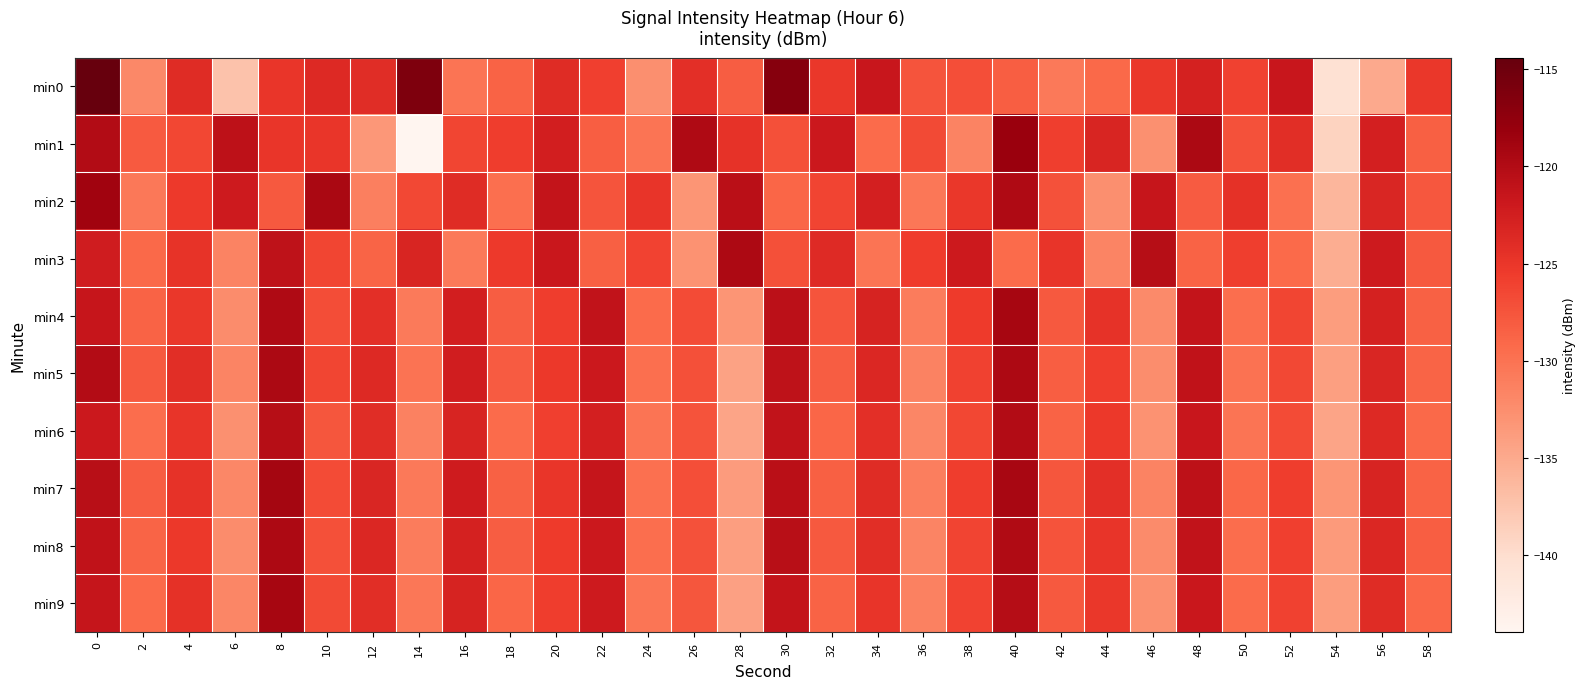

Reading left to right, transcribe all the data shown in this chart.

min0: 0=-114.4	2=-132.0	4=-123.9	6=-137.3	8=-125.0	10=-123.7	12=-124.1	14=-116.1	16=-130.1	18=-128.7	20=-123.9	22=-125.8	24=-132.6	26=-124.3	28=-128.2	30=-116.8	32=-125.1	34=-121.6	36=-127.5	38=-127.0	40=-128.3	42=-130.7	44=-129.1	46=-125.1	48=-122.8	50=-126.0	52=-121.6	54=-140.5	56=-135.0	58=-125.1
min1: 0=-120.0	2=-128.0	4=-126.5	6=-120.8	8=-125.0	10=-125.0	12=-133.4	14=-144.0	16=-126.3	18=-125.6	20=-122.5	22=-128.3	24=-130.1	26=-119.8	28=-124.6	30=-127.2	32=-121.9	34=-129.4	36=-126.7	38=-131.5	40=-118.3	42=-125.8	44=-123.2	46=-132.7	48=-119.5	50=-127.3	52=-124.1	54=-138.9	56=-122.6	58=-128.4
min2: 0=-118.7	2=-130.5	4=-125.3	6=-122.1	8=-127.8	10=-119.4	12=-131.2	14=-126.6	16=-123.9	18=-129.7	20=-121.3	22=-127.5	24=-124.8	26=-133.1	28=-120.6	30=-128.9	32=-126.2	34=-122.7	36=-130.4	38=-125.1	40=-119.8	42=-127.3	44=-132.6	46=-121.5	48=-128.1	50=-124.5	52=-129.8	54=-136.2	56=-123.4	58=-127.7
min3: 0=-122.3	2=-129.1	4=-124.7	6=-131.5	8=-120.9	10=-126.4	12=-128.8	14=-123.2	16=-130.6	18=-125.3	20=-121.7	22=-128.4	24=-126.1	26=-132.9	28=-119.6	30=-127.2	32=-123.8	34=-130.1	36=-125.5	38=-122.0	40=-129.3	42=-124.9	44=-131.7	46=-120.4	48=-128.6	50=-125.8	52=-129.2	54=-135.4	56=-122.1	58=-127.9
min4: 0=-121.5	2=-128.7	4=-125.1	6=-132.3	8=-119.8	10=-126.9	12=-124.3	14=-130.7	16=-122.5	18=-128.2	20=-125.6	22=-121.1	24=-129.4	26=-126.8	28=-133.2	30=-120.7	32=-127.5	34=-123.0	36=-130.8	38=-125.4	40=-119.2	42=-127.9	44=-124.6	46=-132.1	48=-121.3	50=-129.6	52=-126.3	54=-133.8	56=-122.8	58=-128.5
min5: 0=-120.1	2=-127.8	4=-124.2	6=-131.6	8=-119.5	10=-126.3	12=-123.7	14=-130.0	16=-122.4	18=-128.1	20=-125.2	22=-121.8	24=-129.7	26=-127.1	28=-134.3	30=-120.9	32=-128.2	34=-123.5	36=-131.4	38=-126.0	40=-119.7	42=-128.3	44=-125.7	46=-132.5	48=-121.0	50=-129.9	52=-126.6	54=-134.1	56=-123.3	58=-128.8
min6: 0=-121.8	2=-129.5	4=-124.9	6=-132.7	8=-120.3	10=-127.6	12=-124.0	14=-131.3	16=-123.1	18=-129.3	20=-125.9	22=-122.6	24=-130.1	26=-127.4	28=-134.6	30=-121.2	32=-128.9	34=-124.3	36=-131.8	38=-126.5	40=-120.0	42=-128.6	44=-125.2	46=-132.9	48=-121.6	50=-130.2	52=-126.8	54=-134.5	56=-123.7	58=-129.1
min7: 0=-120.5	2=-128.2	4=-124.6	6=-131.9	8=-119.1	10=-126.8	12=-123.4	14=-130.6	16=-122.2	18=-128.5	20=-125.0	22=-121.4	24=-129.8	26=-127.0	28=-133.7	30=-120.6	32=-128.4	34=-123.9	36=-131.1	38=-125.7	40=-119.3	42=-127.6	44=-124.3	46=-131.5	48=-120.8	50=-129.0	52=-125.7	54=-133.2	56=-123.1	58=-128.7
min8: 0=-121.0	2=-128.8	4=-125.2	6=-132.4	8=-119.7	10=-127.1	12=-123.5	14=-130.9	16=-122.8	18=-128.2	20=-125.4	22=-121.9	24=-129.6	26=-127.3	28=-134.0	30=-120.5	32=-127.9	34=-124.2	36=-131.6	38=-126.2	40=-119.9	42=-127.4	44=-124.8	46=-132.2	48=-121.1	50=-129.5	52=-125.9	54=-133.6	56=-123.5	58=-128.3
min9: 0=-121.4	2=-129.2	4=-124.5	6=-131.8	8=-119.2	10=-126.7	12=-124.1	14=-130.4	16=-123.0	18=-128.9	20=-125.6	22=-122.1	24=-130.3	26=-127.6	28=-134.2	30=-121.3	32=-128.6	34=-124.8	36=-131.3	38=-126.1	40=-120.2	42=-127.8	44=-125.1	46=-132.7	48=-121.7	50=-129.3	52=-126.0	54=-133.9	56=-123.9	58=-129.0